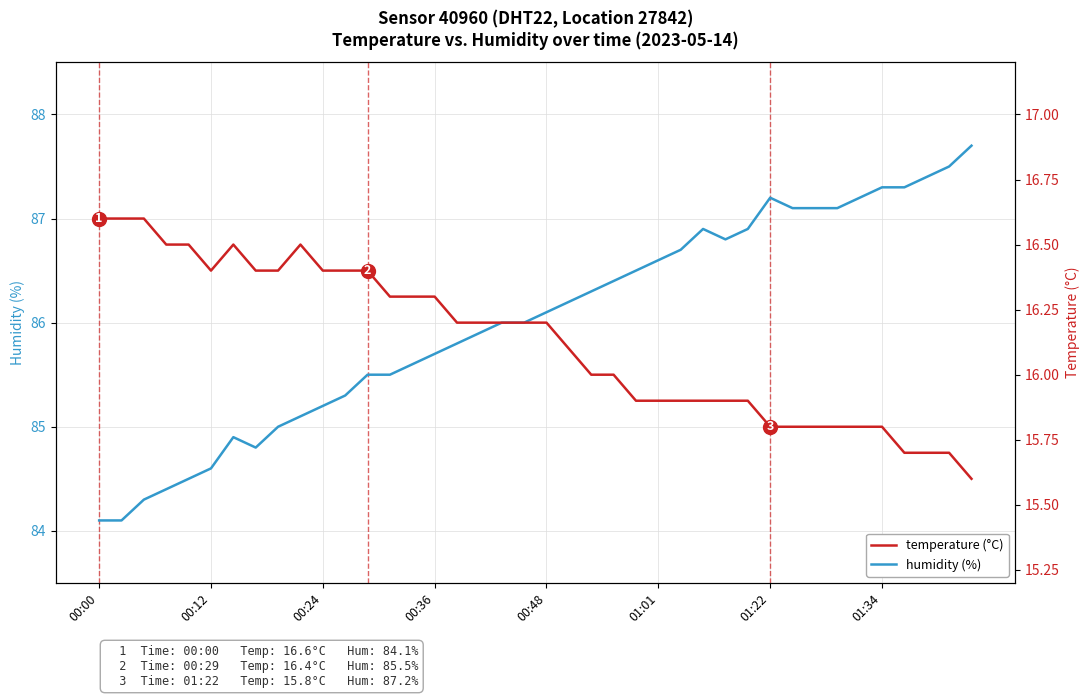

In humidity, how many points are lower than both neighbors (excluding endpoints)?

2